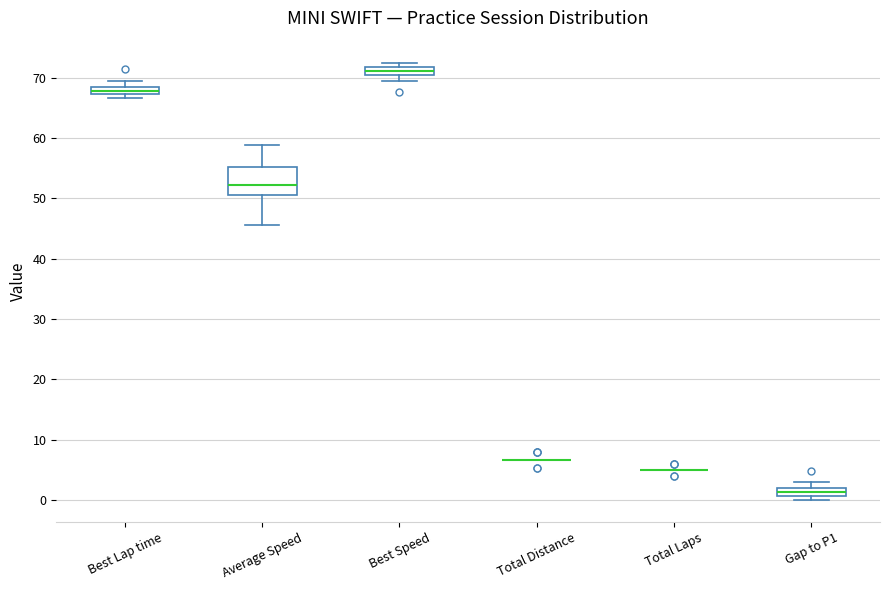

Where is the upper edge of the box for Average Speed on the y-axis? The values are not printed on the chart, so give them approximately, as read against the axis.

55